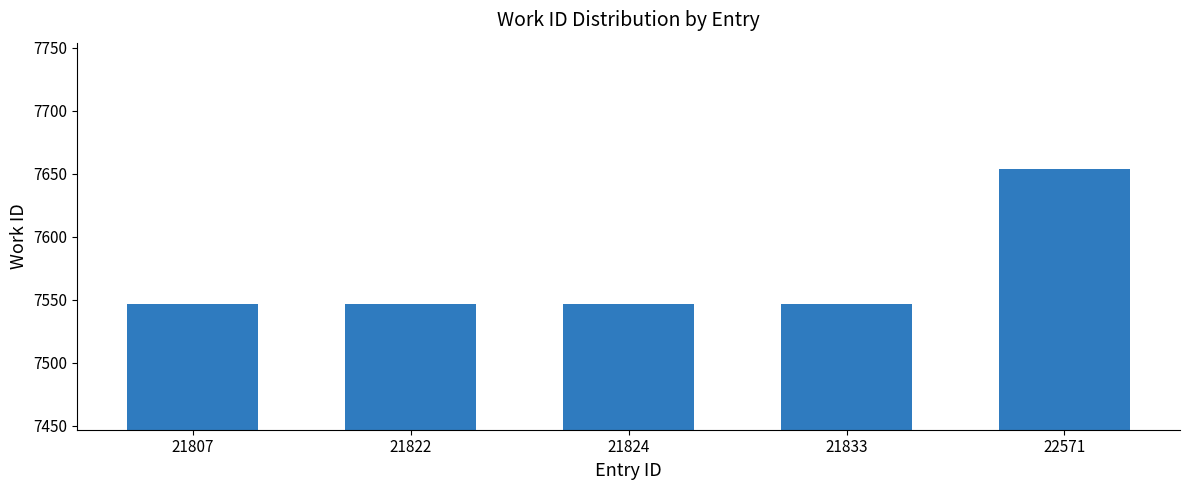

What is the value of the 1st bar from the left?

7547